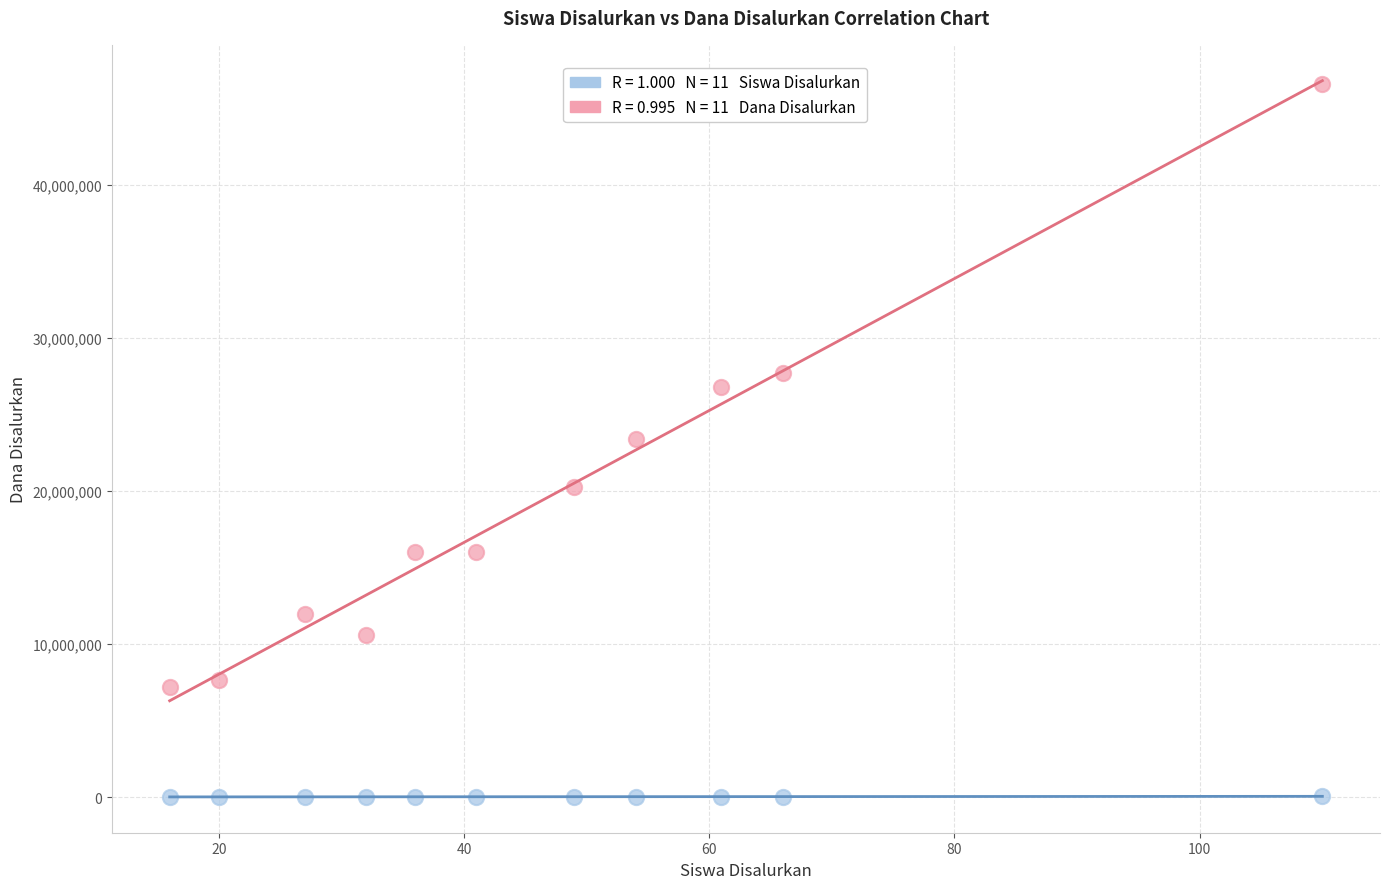

Across all data points, what is the range of X values (max minus min)?

94